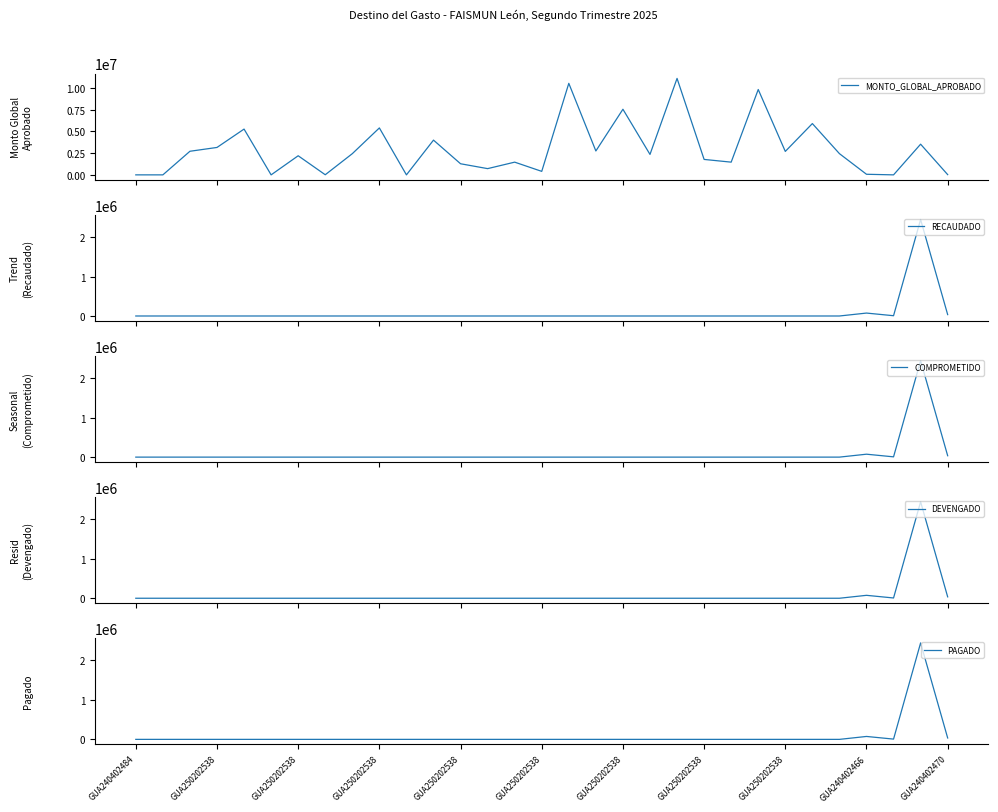

Reading left to right, transcribe all the data shown in this chart.

MONTO_GLOBAL_APROBADO: 6952.2	6952.2	2712486.0	3150795.0	5255960.0	6955.6	2196638.3	20866.9	2436000.0	5388471.0	6955.6	3991258.5	1280149.1	722100.0	1464841.9	408320.0	10500000.0	2746578.6	7530000.0	2351235.3	11065669.0	1776629.1	1465337.6	9792283.0	2695608.2	5887682.6	2440885.0	75345.0	6952.2	3524757.9	35238.4
RECAUDADO: 0.0	0.0	0.0	0.0	0.0	0.0	0.0	0.0	0.0	0.0	0.0	0.0	0.0	0.0	0.0	0.0	0.0	0.0	0.0	0.0	0.0	0.0	0.0	0.0	0.0	0.0	0.0	74053.3	6872.1	2445258.1	35238.4
COMPROMETIDO: 0.0	0.0	0.0	0.0	0.0	0.0	0.0	0.0	0.0	0.0	0.0	0.0	0.0	0.0	0.0	0.0	0.0	0.0	0.0	0.0	0.0	0.0	0.0	0.0	0.0	0.0	0.0	74053.3	6872.1	2445258.1	35238.4
DEVENGADO: 0.0	0.0	0.0	0.0	0.0	0.0	0.0	0.0	0.0	0.0	0.0	0.0	0.0	0.0	0.0	0.0	0.0	0.0	0.0	0.0	0.0	0.0	0.0	0.0	0.0	0.0	0.0	74053.3	6872.1	2445258.1	35238.4
PAGADO: 0.0	0.0	0.0	0.0	0.0	0.0	0.0	0.0	0.0	0.0	0.0	0.0	0.0	0.0	0.0	0.0	0.0	0.0	0.0	0.0	0.0	0.0	0.0	0.0	0.0	0.0	0.0	74053.3	6872.1	2445258.1	35238.4